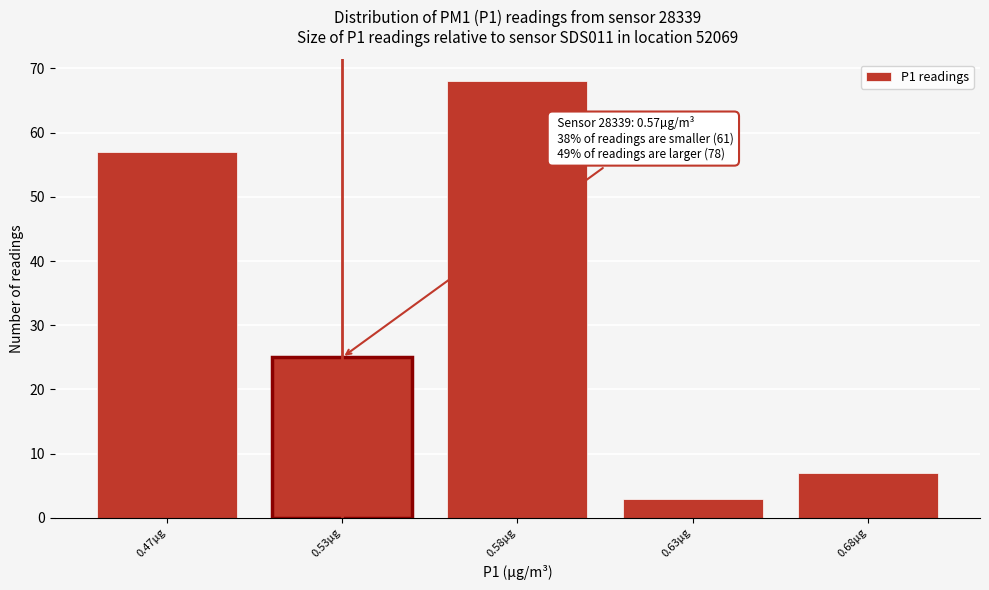

Reading right to left, what are all the values shown in this chart?

0.68µg=7	0.63µg=3	0.58µg=68	0.53µg=25	0.47µg=57